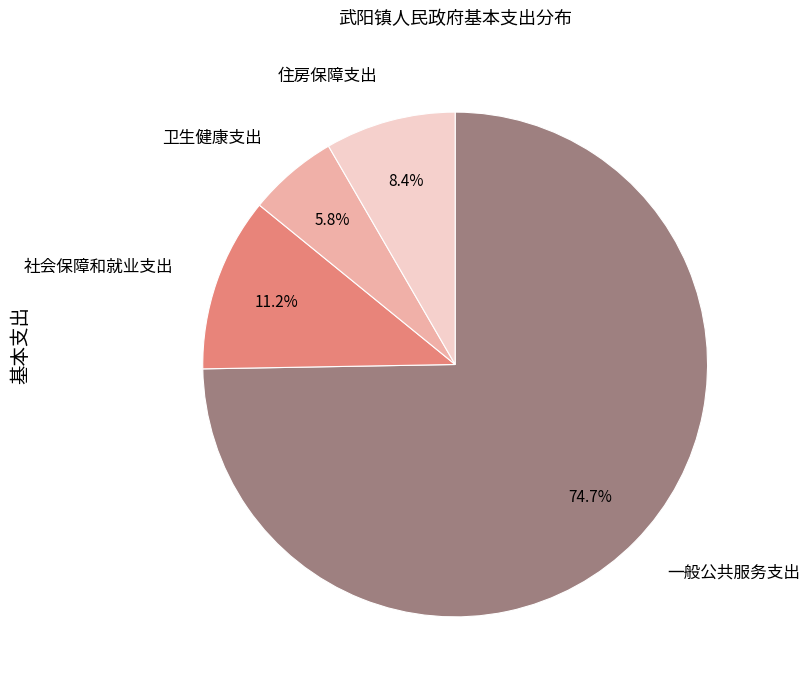

How much of the chart is everything except 卫生健康支出?

94.2%